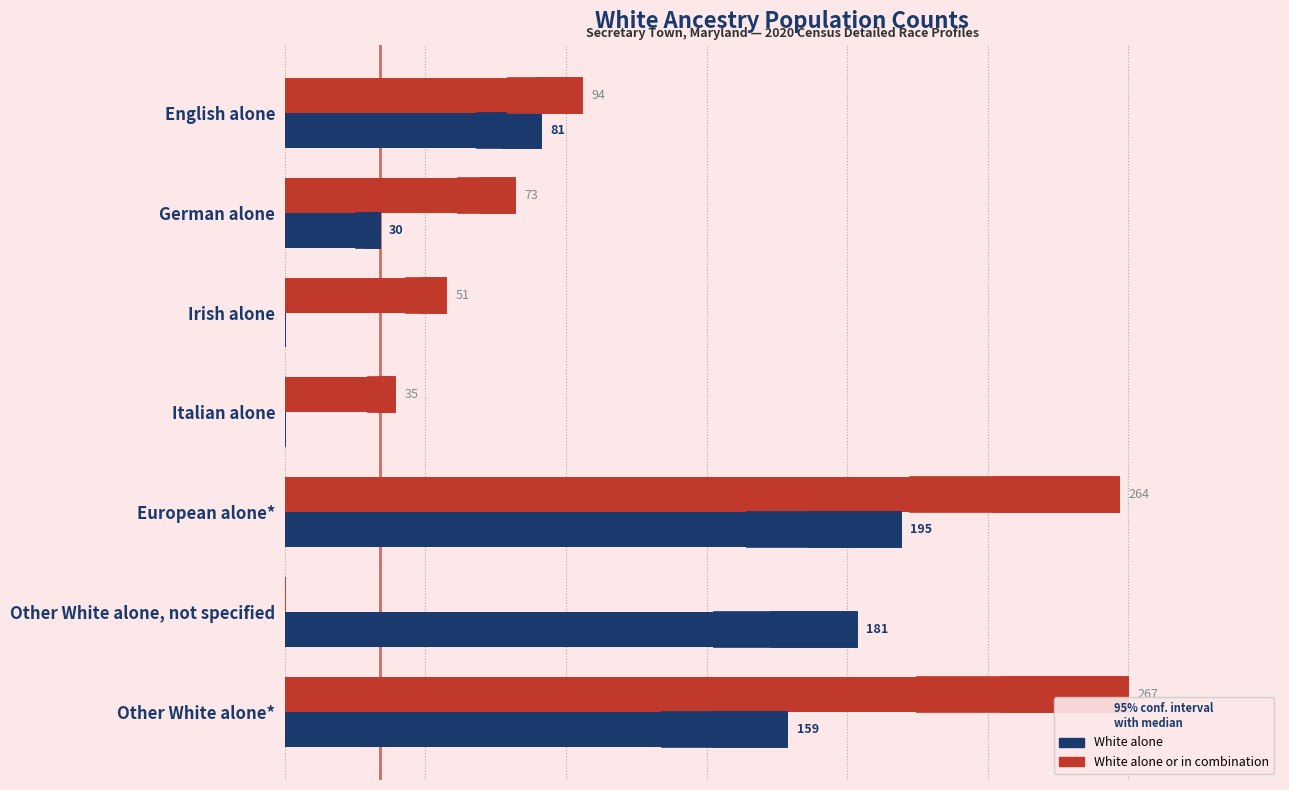

What is the maximum value shown in the chart?

267